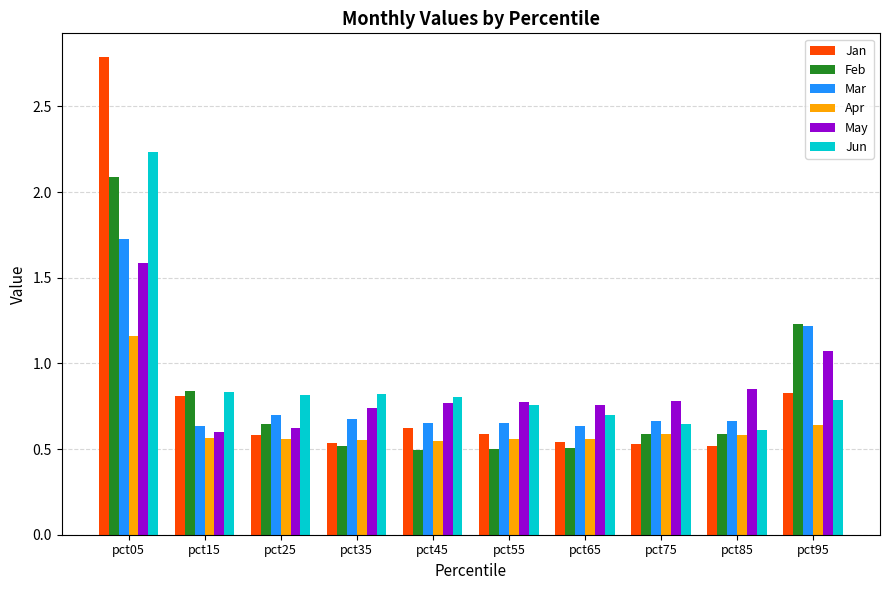

What is the greatest value displayed?

2.8